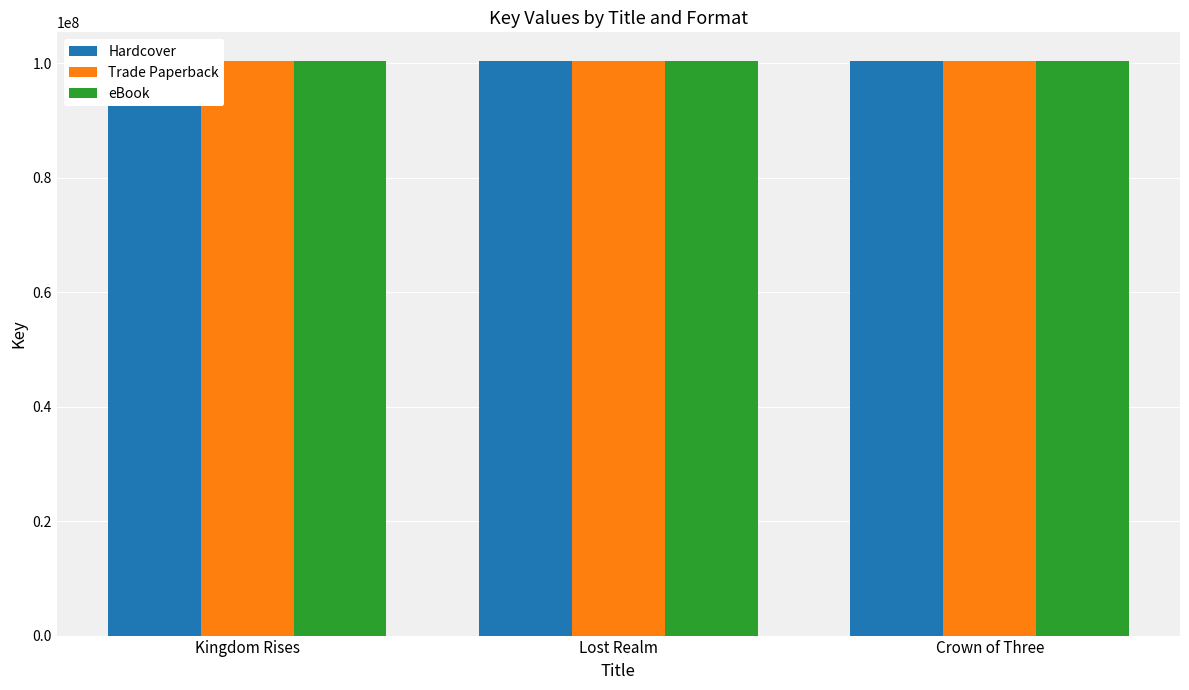

What is the label of the 2nd bar from the left?

Lost Realm